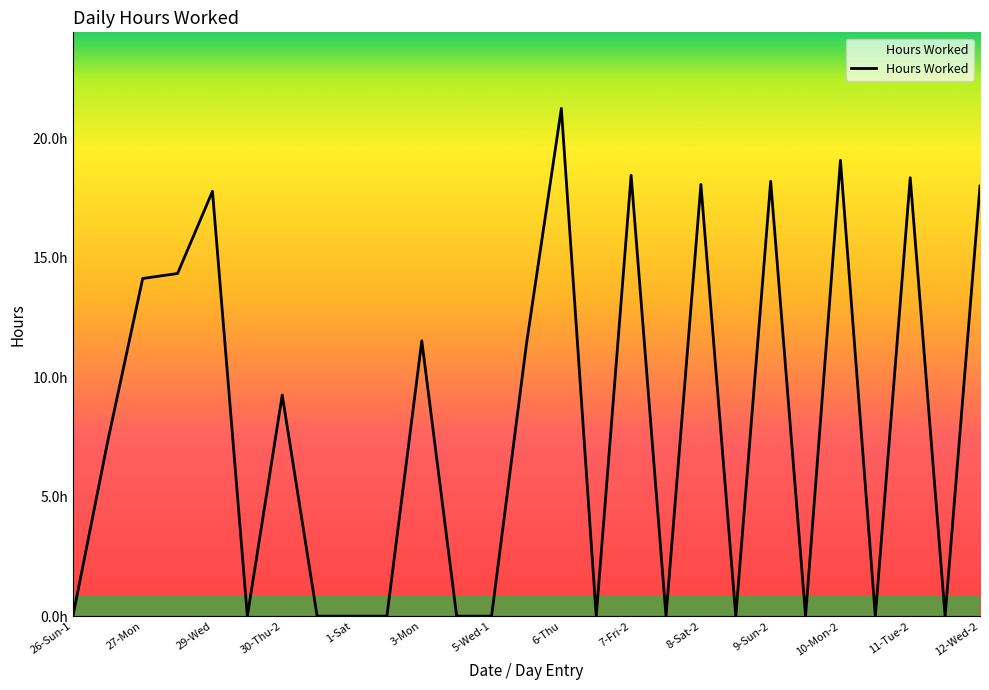

Does the chart have visible grid lines?

No